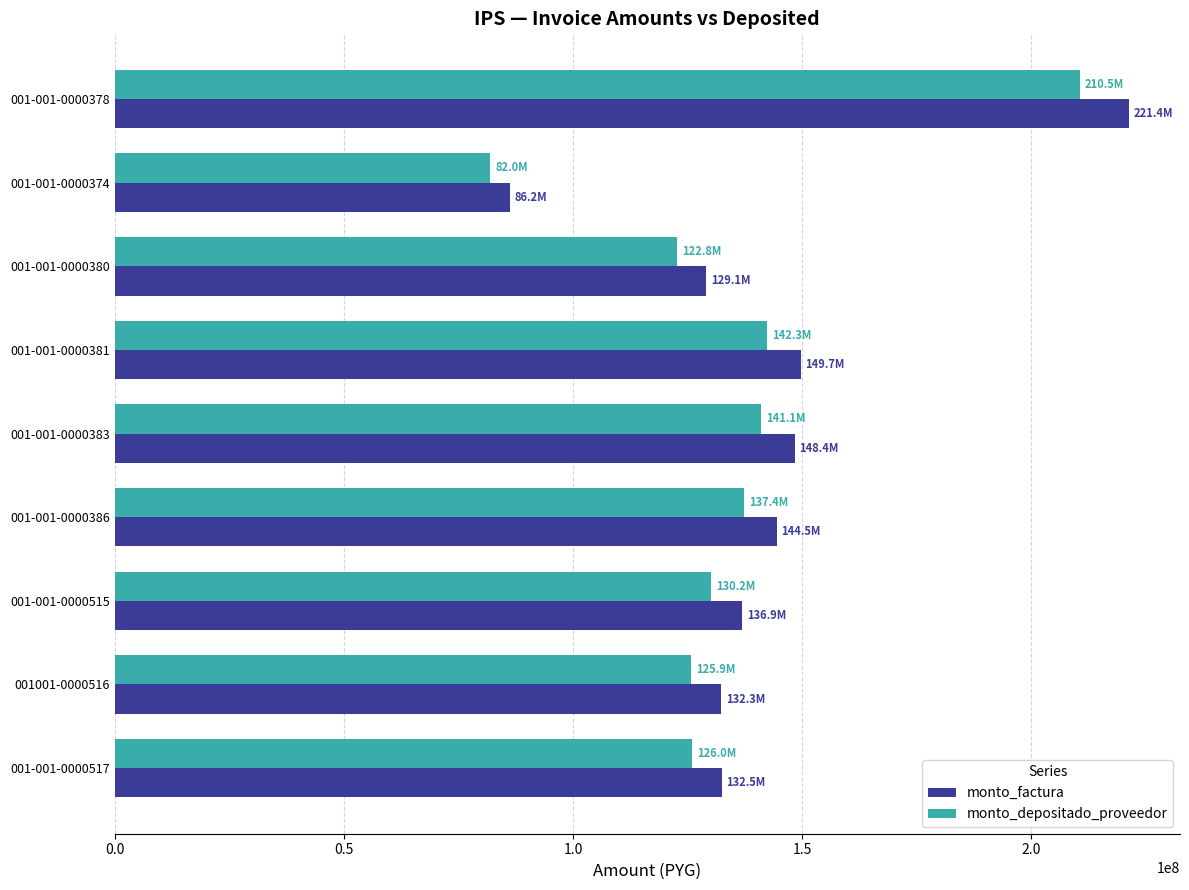

What are all the series names shown in the legend?

monto_factura, monto_depositado_proveedor